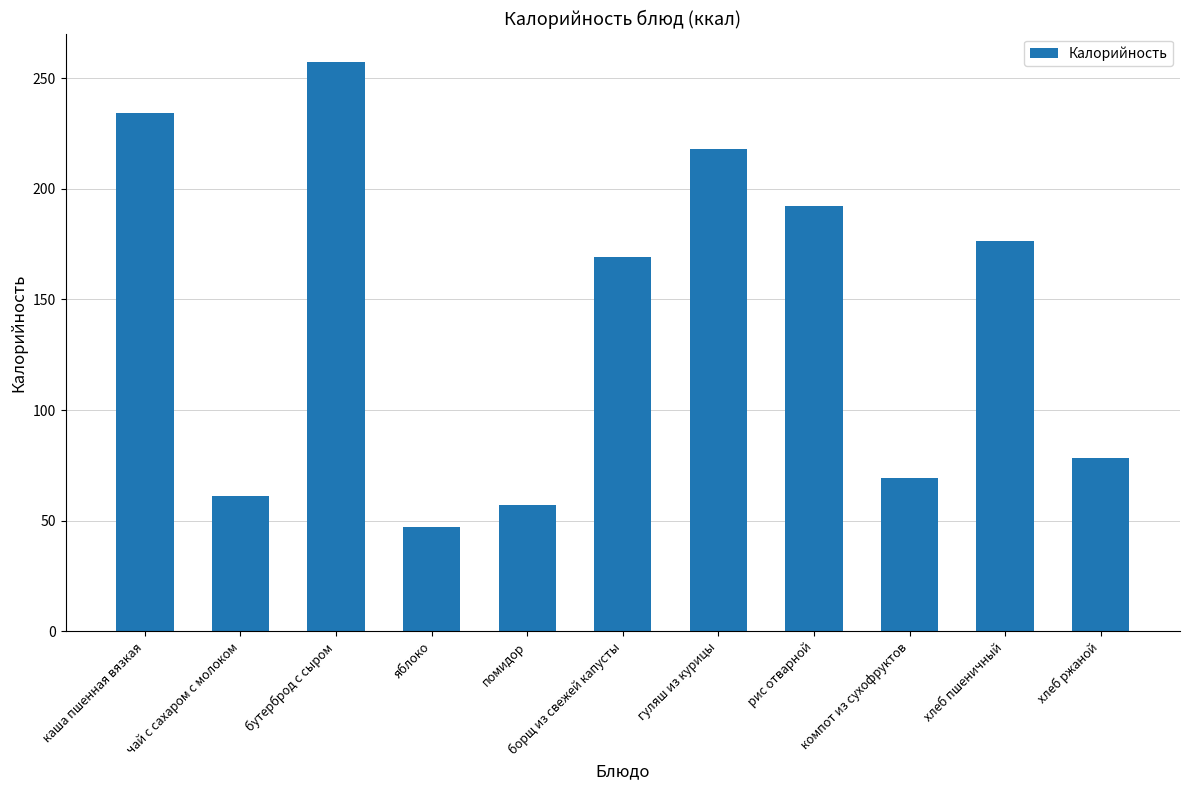

What is the value of the 1st bar from the left?

234.3